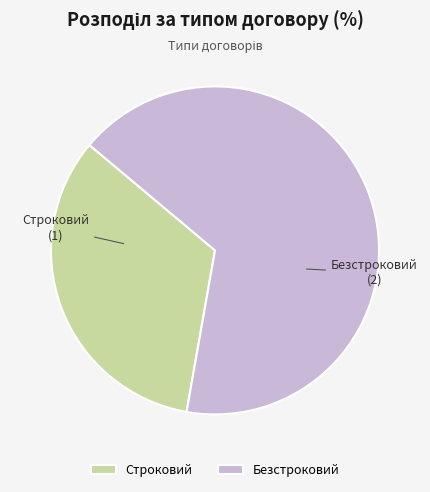

Rank the categories by value from highest to lowest.

Безстроковий, Строковий